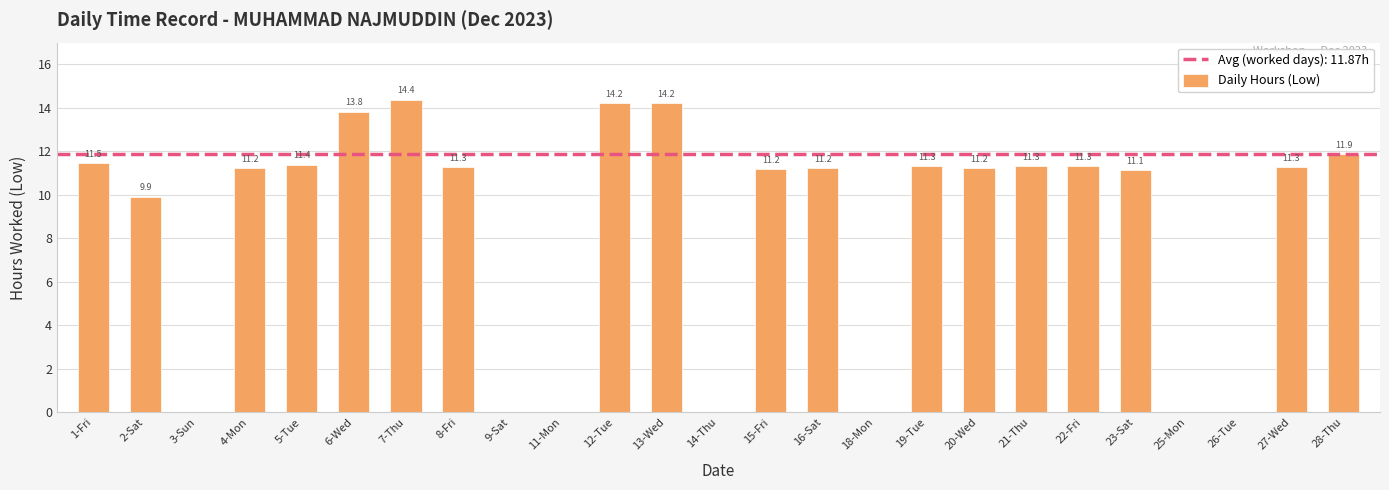

Is it true that the value at 9-Sat is -8.2?

False